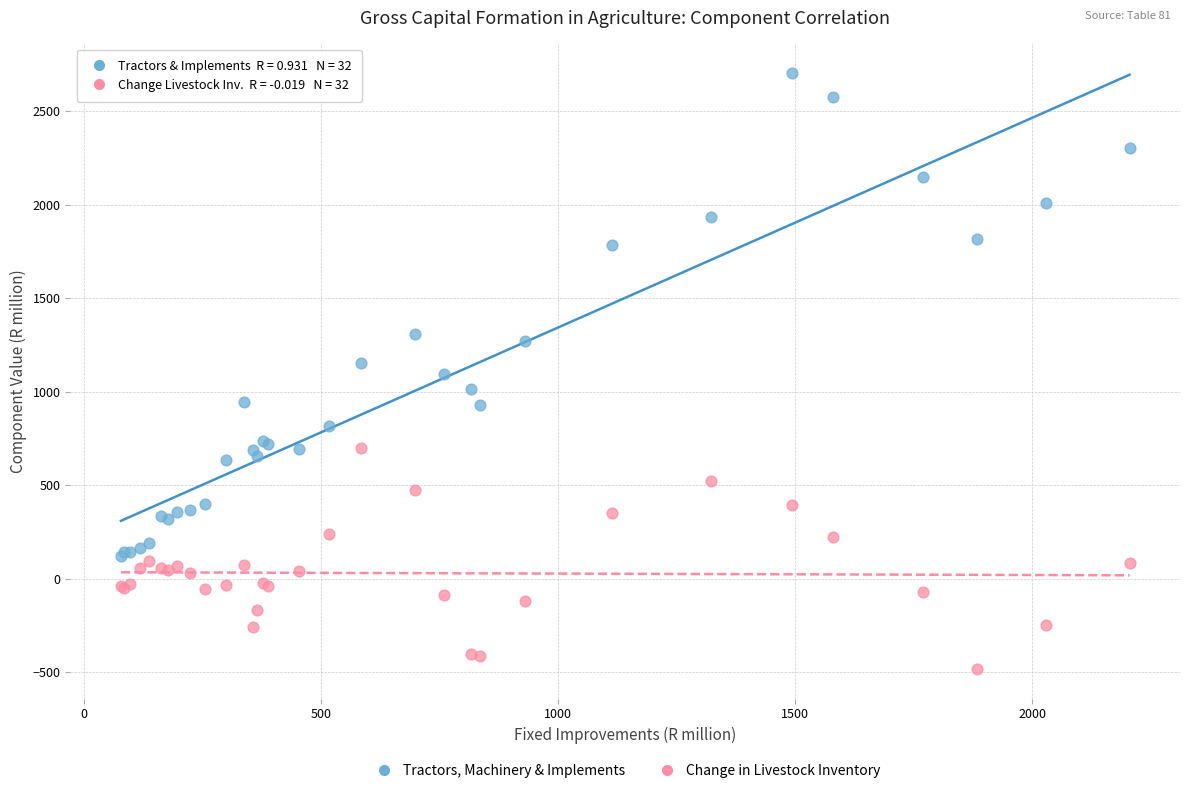

Which series contains the lowest Y value?

Change in Livestock Inventory